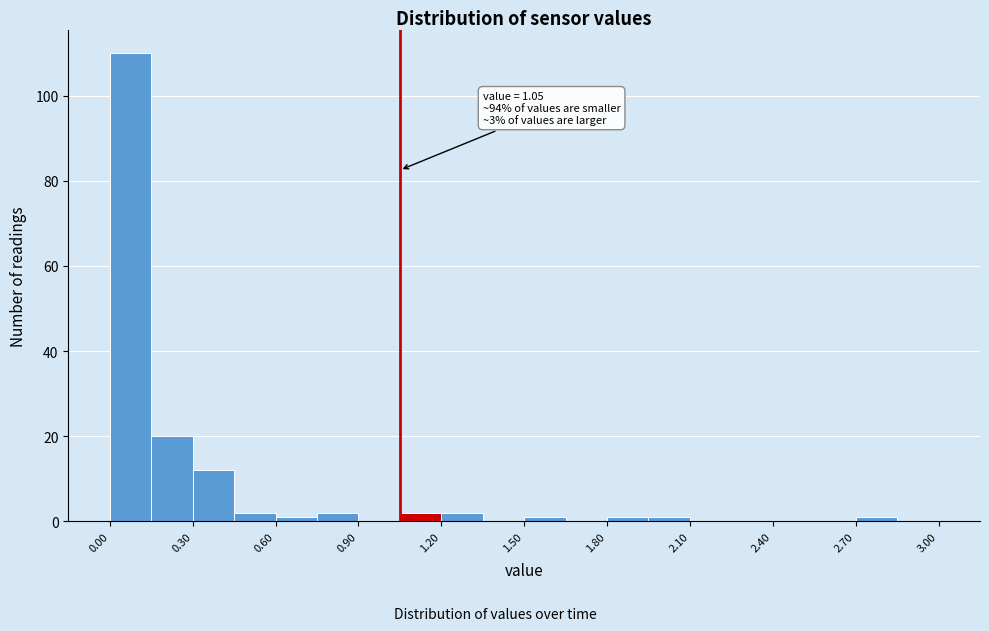

Read against the x-axis, roughly where is the centre of the tallest bar?

0.10